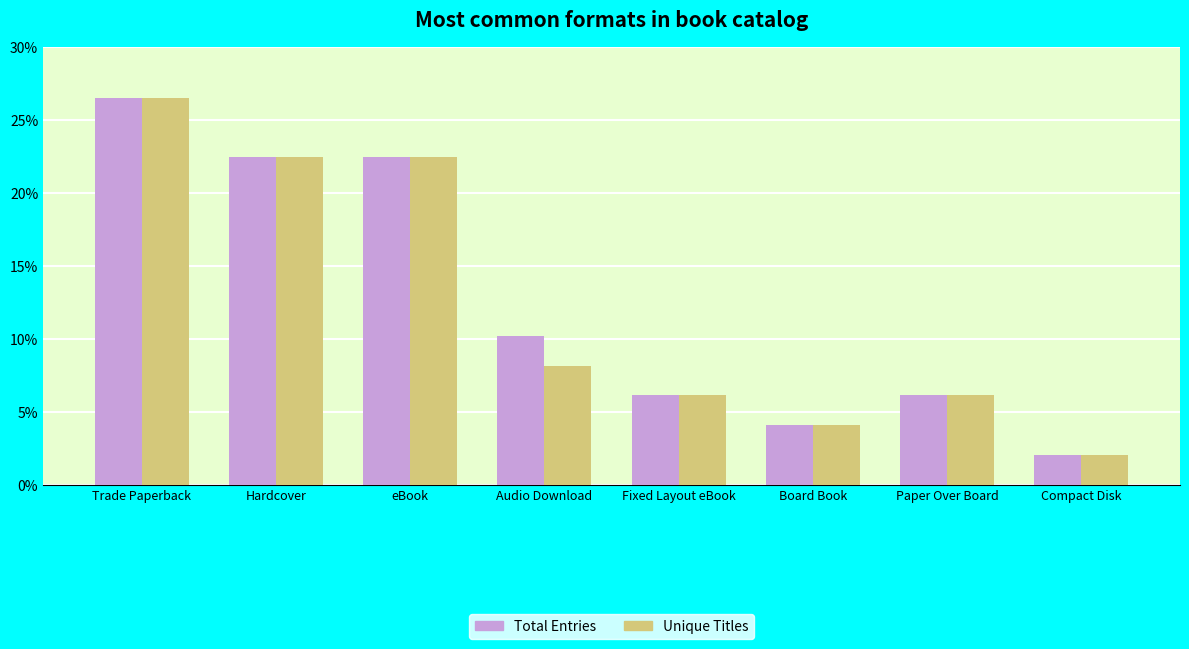

Which series has the widest spread of values?

Total Entries